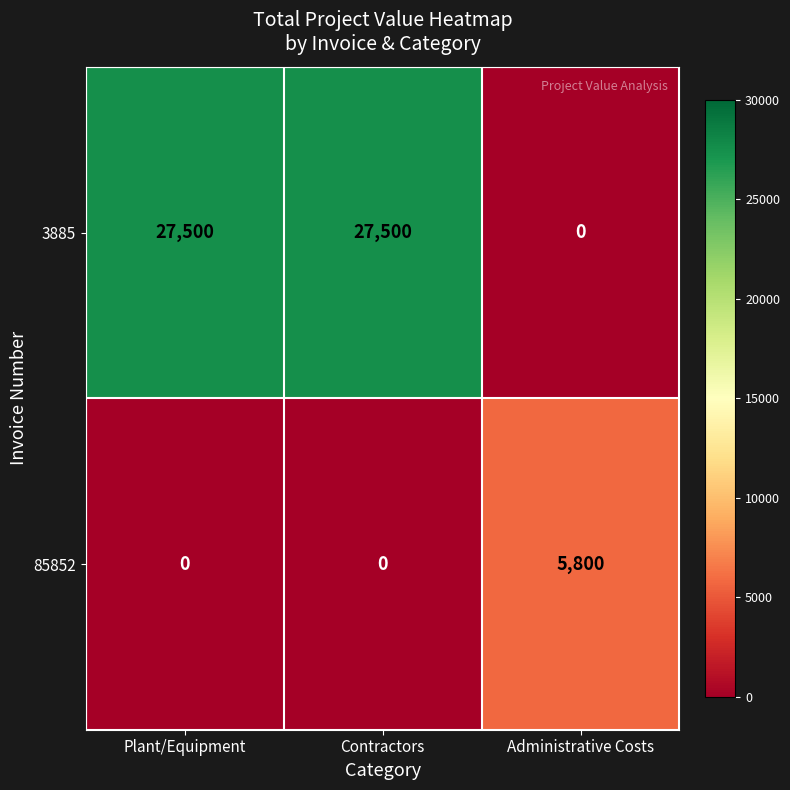

What is the highest value of the 3885 series?

27500